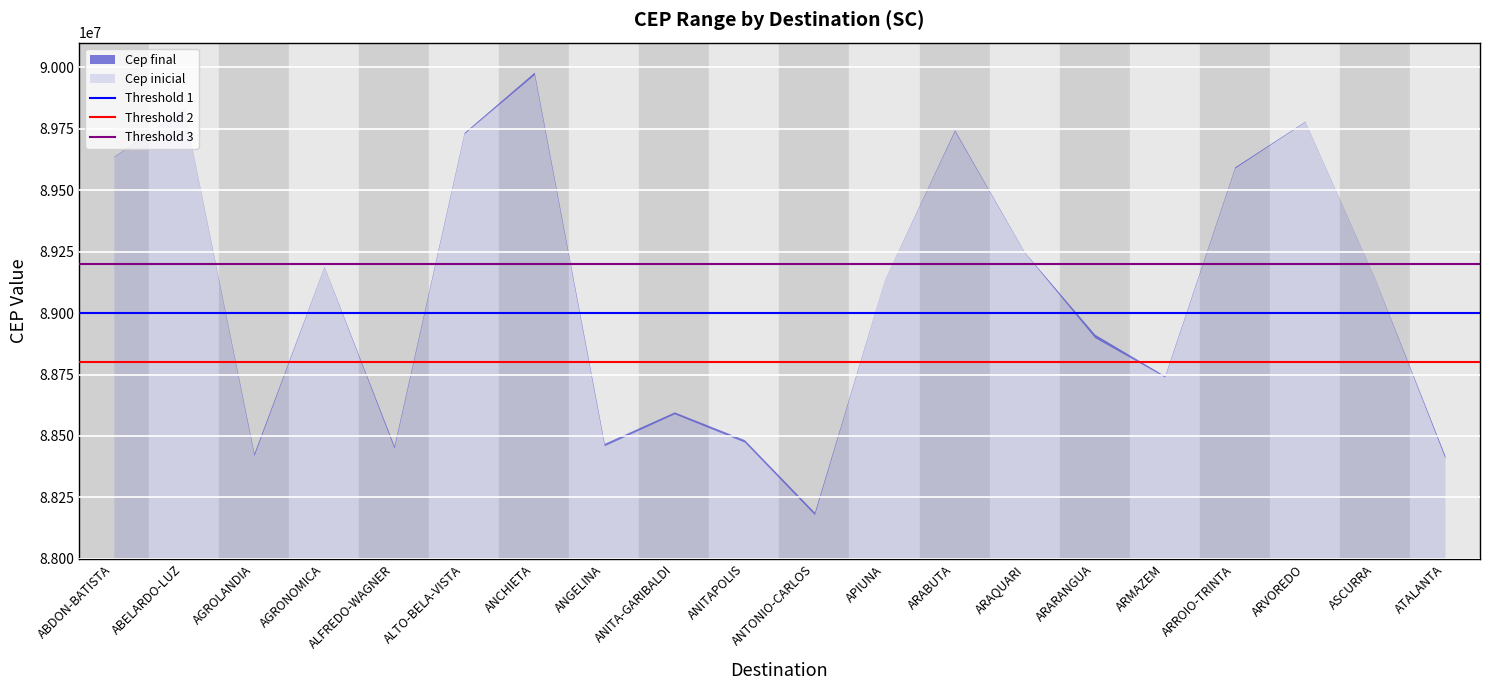

The Threshold 1 series shows 150519148 at ABELARDO-LUZ. True or false?

False